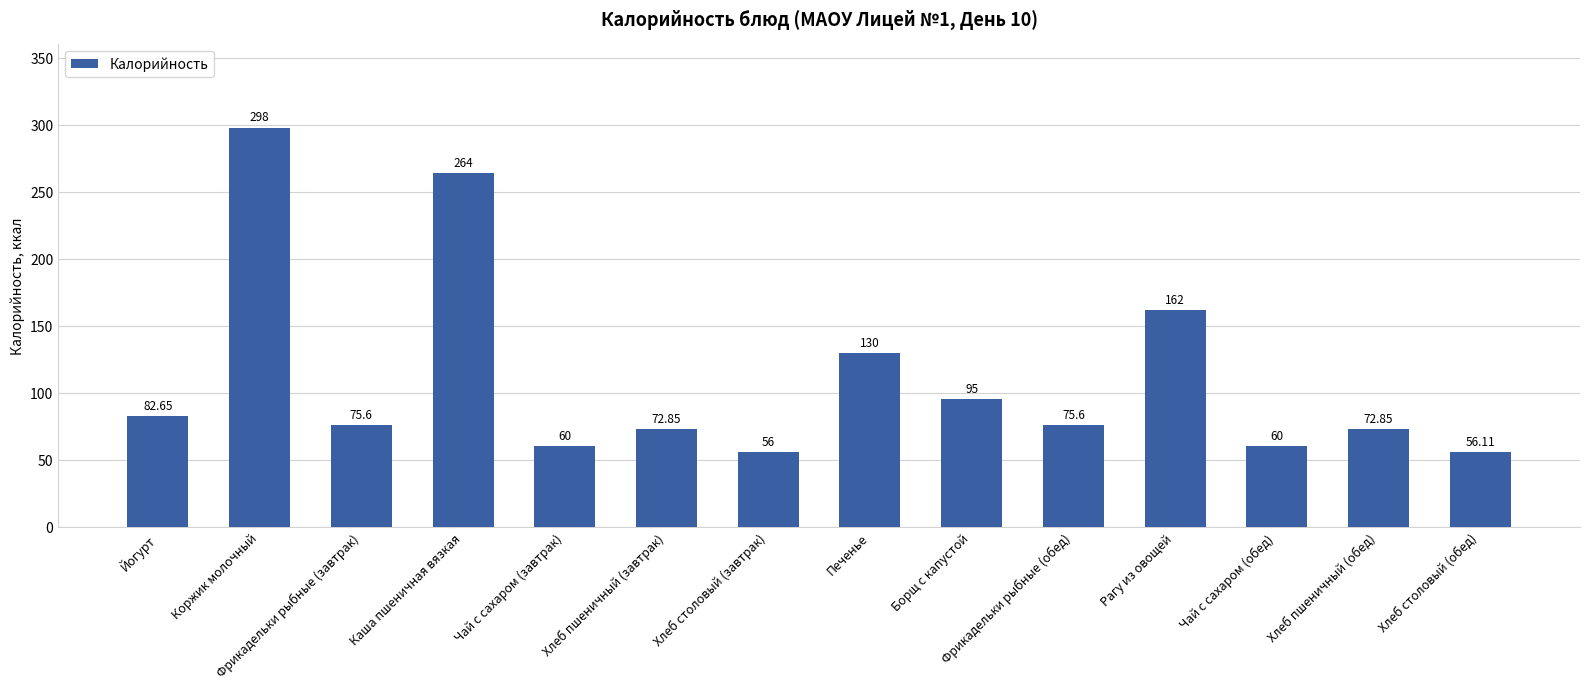

What is the difference between the values at Хлеб столовый (завтрак) and Борщ с капустой?

39.0